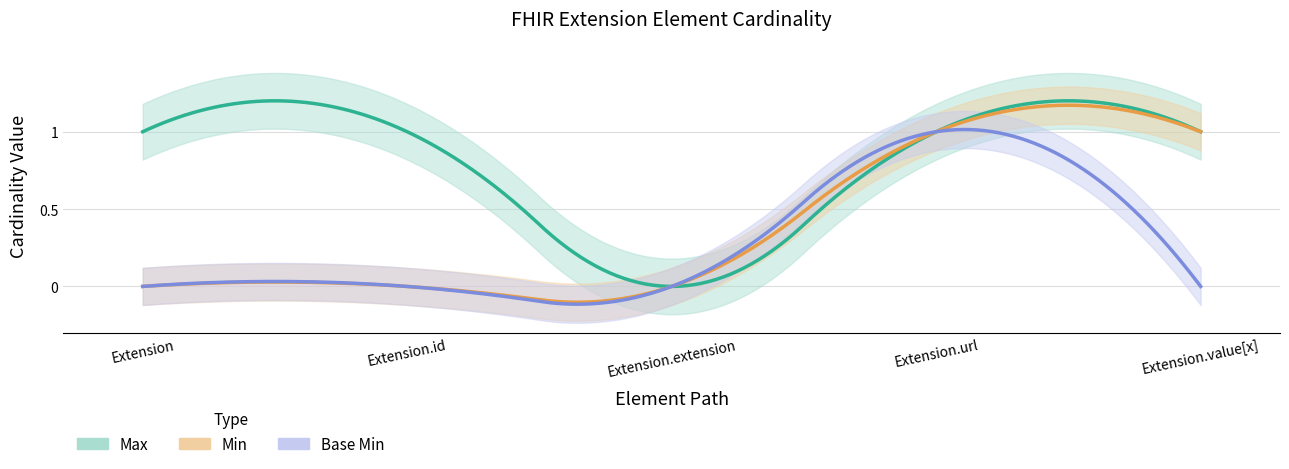

What position from the right is Extension.extension?

3